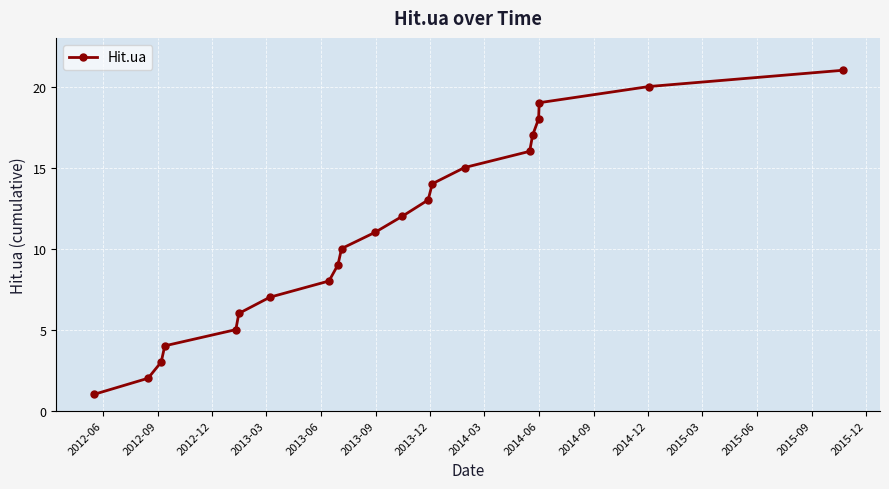

What is the difference between the maximum and second lowest values?

19